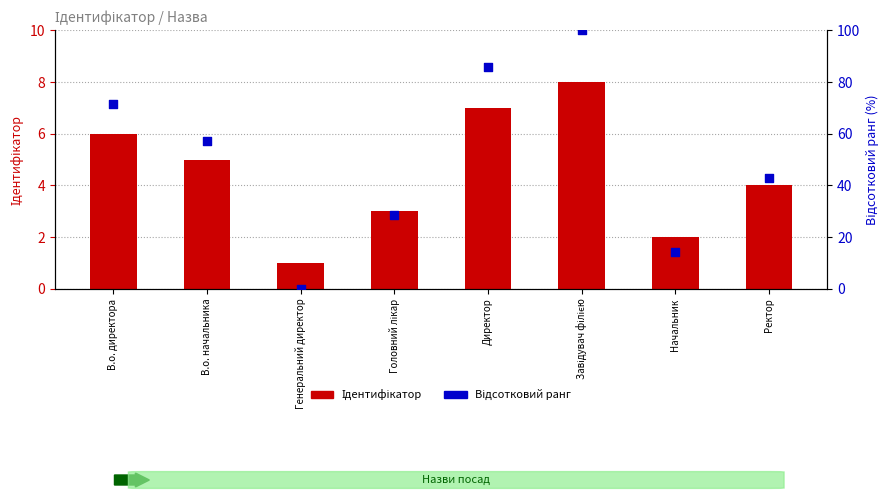

Is the value of Ідентифікатор at В.о. начальника greater than the value of Відсотковий ранг at Начальник?

No